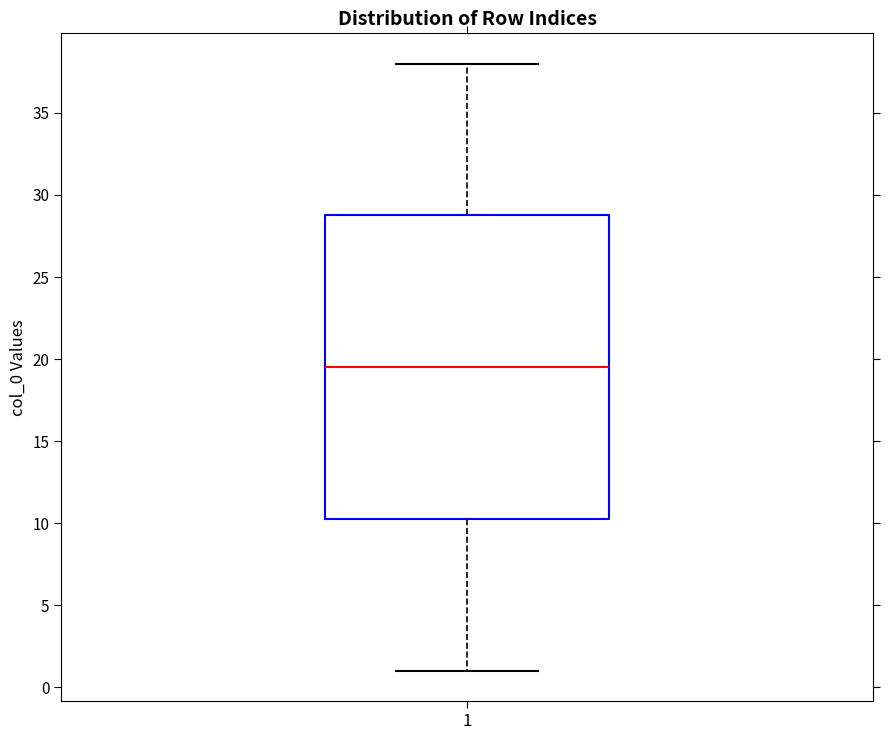

Transcribe this box plot: give where the median line is, the range the box spans, and where the two whiskers end, as read against the y-axis. The values are not printed on the chart, so give them approximately, as read against the axis.

median 19.5, box 10.5 to 29.0, whiskers 1.0 to 38.0